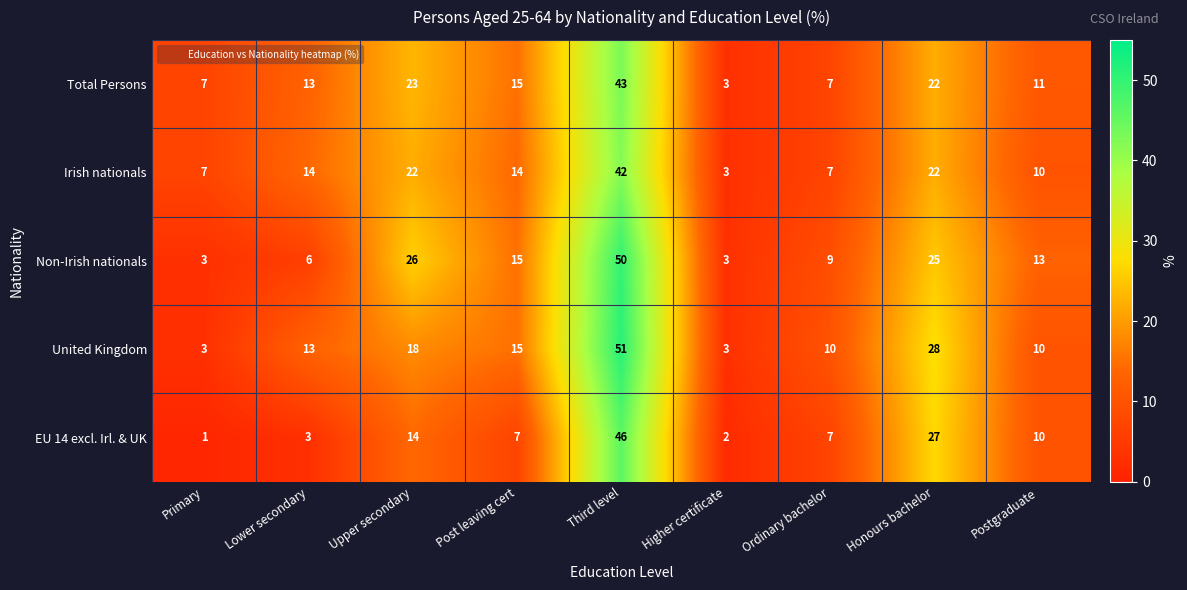

The value of EU 14 excl. Irl. & UK at Third level is 67. True or false?

False